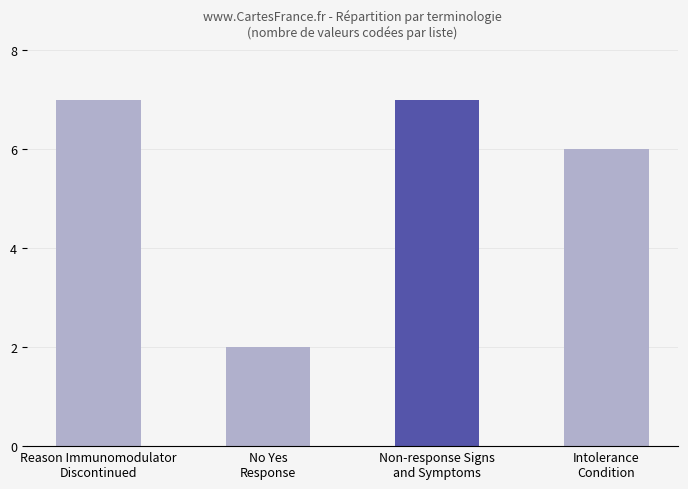

Reading right to left, list all the values displayed in this chart.

Intolerance
Condition=6	Non-response Signs
and Symptoms=7	No Yes
Response=2	Reason Immunomodulator
Discontinued=7